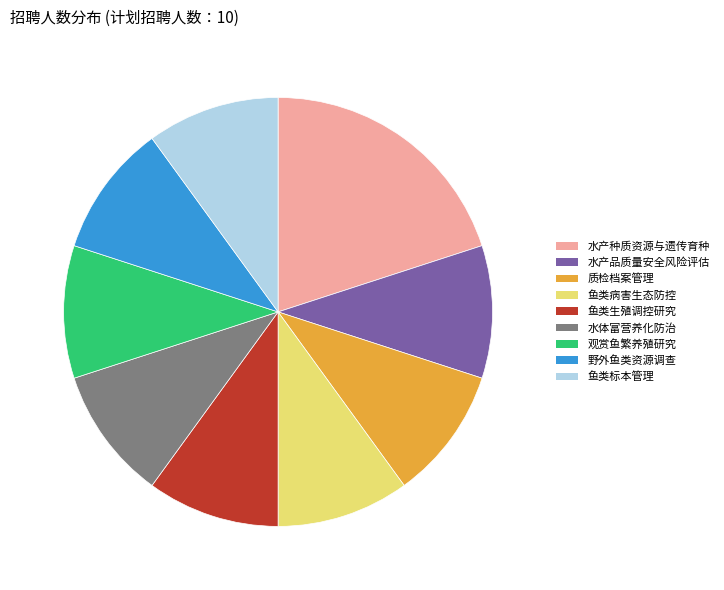

Is it true that 观赏鱼繁养殖研究 is 1% of the pie?

False